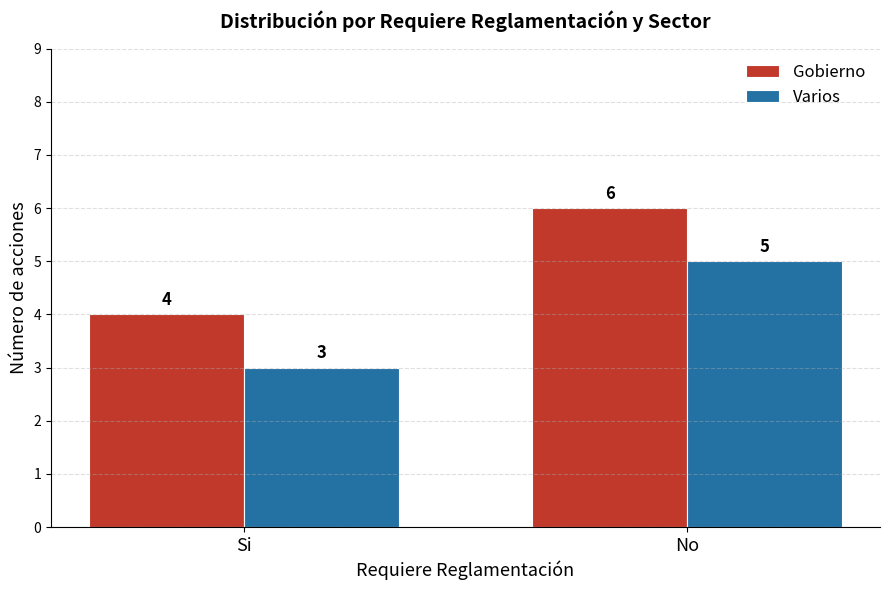

What is the maximum value shown in the chart?

6